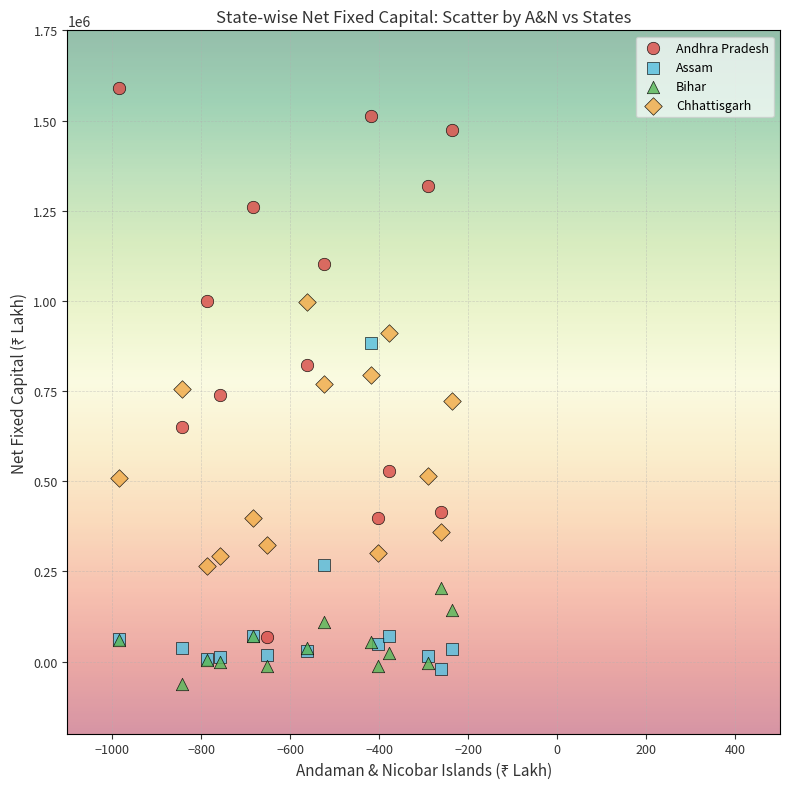

Which series contains the highest Y value?

Andhra Pradesh